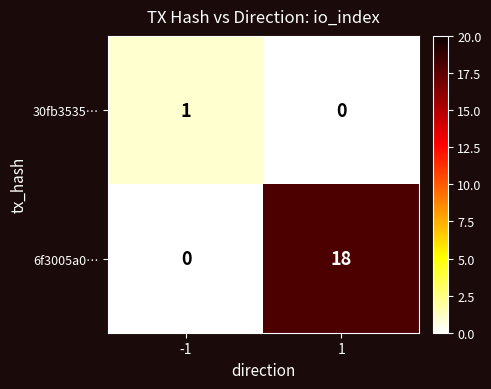

Reading left to right, transcribe all the data shown in this chart.

30fb3535…: -1=1	1=0
6f3005a0…: -1=0	1=18